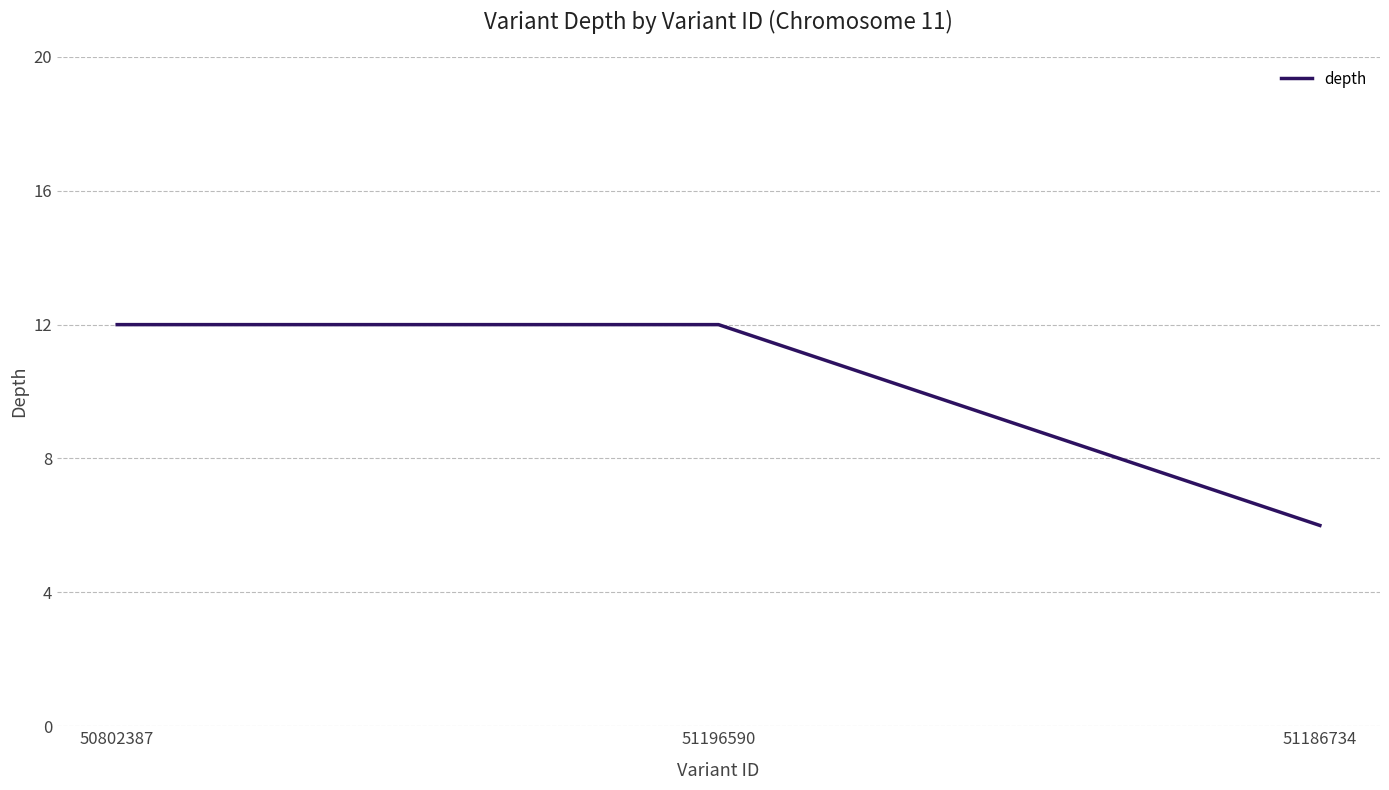

What is the maximum value shown in the chart?

12